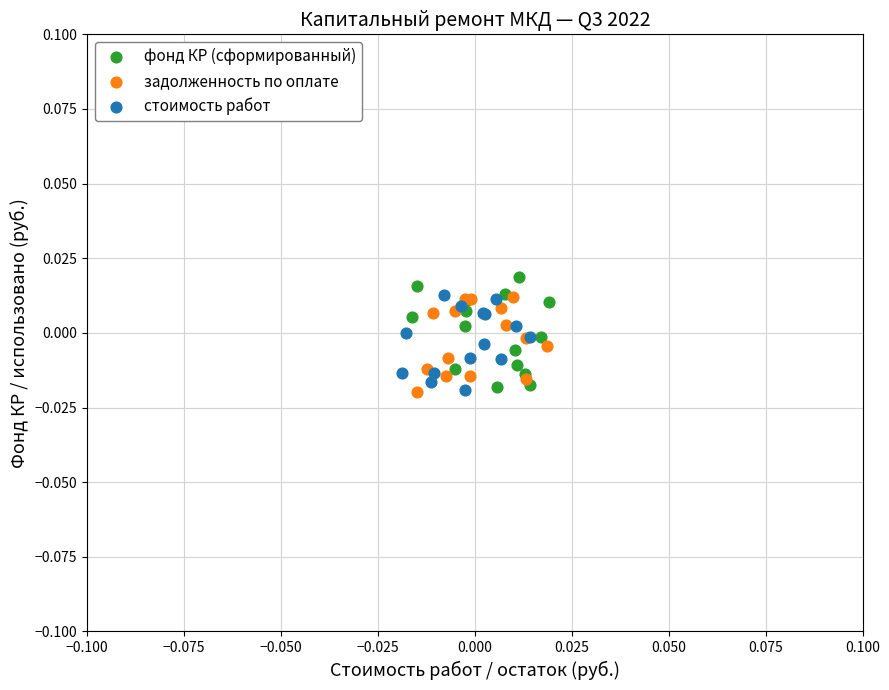

Which series contains the highest Y value?

фонд КР (сформированный)